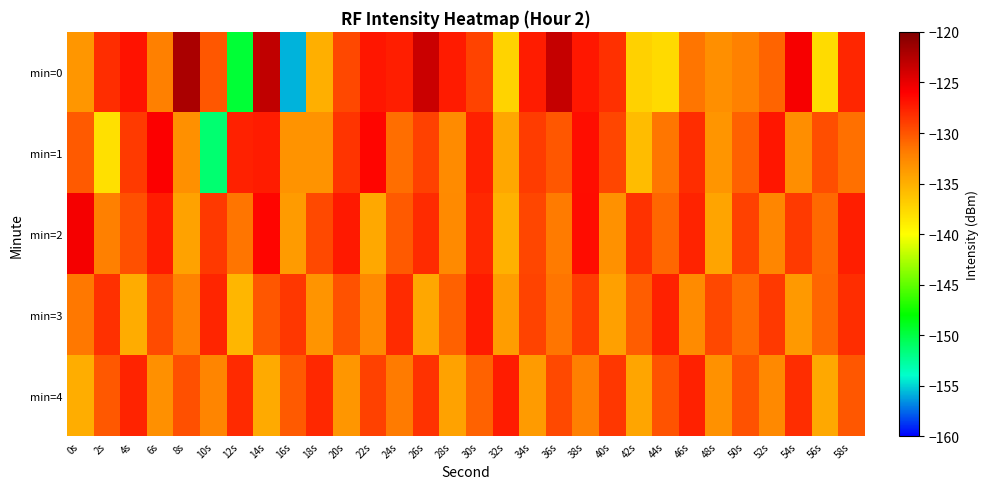

Reading left to right, extract all data points from this chart.

min=0: 0s=-133.5	2s=-128.2	4s=-126.9	6s=-132.1	8s=-122.1	10s=-130.1	12s=-149.6	14s=-123.1	16s=-155.7	18s=-135.0	20s=-129.4	22s=-127.1	24s=-127.4	26s=-123.6	28s=-127.3	30s=-129.2	32s=-137.3	34s=-127.4	36s=-123.3	38s=-127.1	40s=-128.3	42s=-137.1	44s=-137.7	46s=-131.5	48s=-133.0	50s=-132.1	52s=-130.7	54s=-125.6	56s=-137.7	58s=-127.9
min=1: 0s=-130.2	2s=-138.1	4s=-128.8	6s=-125.9	8s=-133.1	10s=-151.3	12s=-127.6	14s=-127.4	16s=-133.3	18s=-133.2	20s=-128.5	22s=-126.3	24s=-131.2	26s=-129.1	28s=-132.8	30s=-127.6	32s=-134.5	34s=-128.9	36s=-130.1	38s=-126.7	40s=-129.3	42s=-135.8	44s=-131.6	46s=-128.2	48s=-133.4	50s=-130.6	52s=-127.1	54s=-132.9	56s=-129.7	58s=-131.3
min=2: 0s=-125.6	2s=-132.1	4s=-129.8	6s=-127.4	8s=-134.2	10s=-128.7	12s=-131.5	14s=-126.3	16s=-133.8	18s=-129.5	20s=-127.2	22s=-134.6	24s=-130.3	26s=-128.1	28s=-132.7	30s=-127.9	32s=-135.1	34s=-129.3	36s=-131.8	38s=-126.6	40s=-133.2	42s=-128.4	44s=-130.9	46s=-127.7	48s=-134.3	50s=-129.1	52s=-132.5	54s=-128.8	56s=-131.0	58s=-127.5
min=3: 0s=-131.7	2s=-128.3	4s=-134.8	6s=-129.6	8s=-132.2	10s=-127.8	12s=-135.4	14s=-130.1	16s=-128.6	18s=-133.3	20s=-129.9	22s=-132.7	24s=-128.1	26s=-134.5	28s=-130.6	30s=-127.3	32s=-133.9	34s=-129.2	36s=-131.5	38s=-128.9	40s=-134.1	42s=-130.4	44s=-127.6	46s=-132.8	48s=-129.4	50s=-131.1	52s=-128.7	54s=-133.6	56s=-130.8	58s=-128.2
min=4: 0s=-134.9	2s=-130.2	4s=-127.7	6s=-133.1	8s=-129.8	10s=-132.4	12s=-128.0	14s=-134.7	16s=-130.3	18s=-127.9	20s=-133.5	22s=-129.1	24s=-131.8	26s=-128.4	28s=-134.2	30s=-130.7	32s=-127.4	34s=-133.8	36s=-129.5	38s=-132.1	40s=-128.6	42s=-134.4	44s=-130.0	46s=-127.6	48s=-133.2	50s=-129.9	52s=-132.6	54s=-128.2	56s=-134.6	58s=-130.1